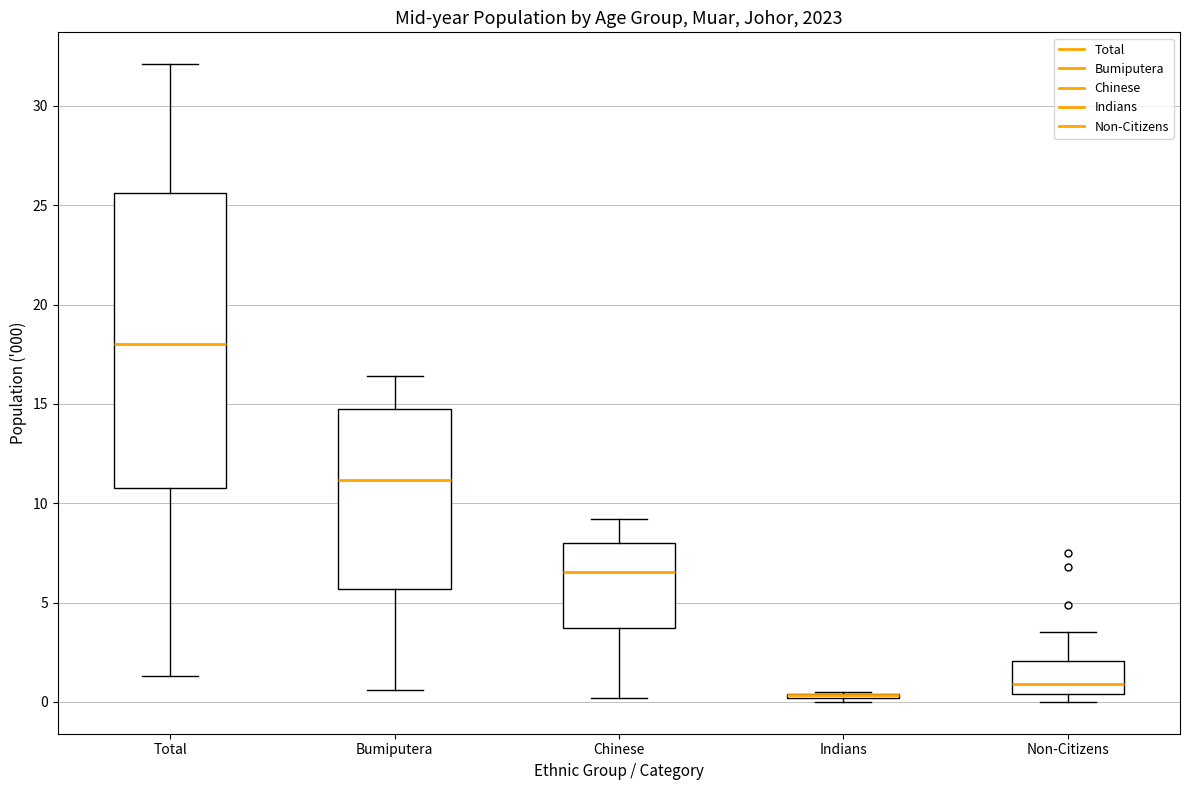

Reading left to right, read every box against the y-axis: the position of its median line, the range the box covers, and the ends of its whiskers. The values are not printed on the chart, so give them approximately, as read against the axis.

Total: median 18.0, box 11.0 to 25.5, whiskers 1.5 to 32.0
Bumiputera: median 11.0, box 5.5 to 14.5, whiskers 0.5 to 16.5
Chinese: median 6.5, box 3.5 to 8.0, whiskers 0.0 to 9.0
Indians: box collapsed to a line at 0.5, whiskers 0.0 to 0.5
Non-Citizens: median 1.0, box 0.5 to 2.0, whiskers 0.0 to 3.5